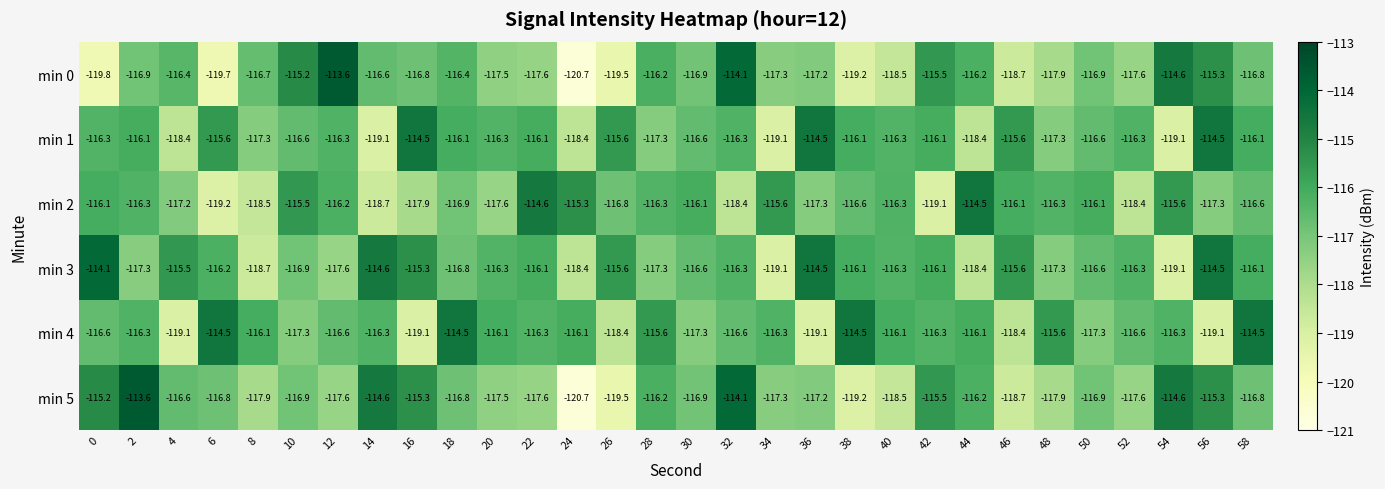

What is the minimum value shown in the chart?

-120.7